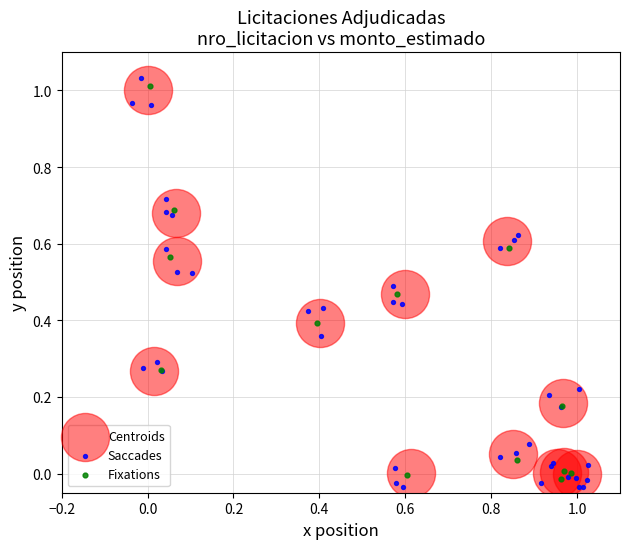

Which series has the widest spread of Y values?

Saccades